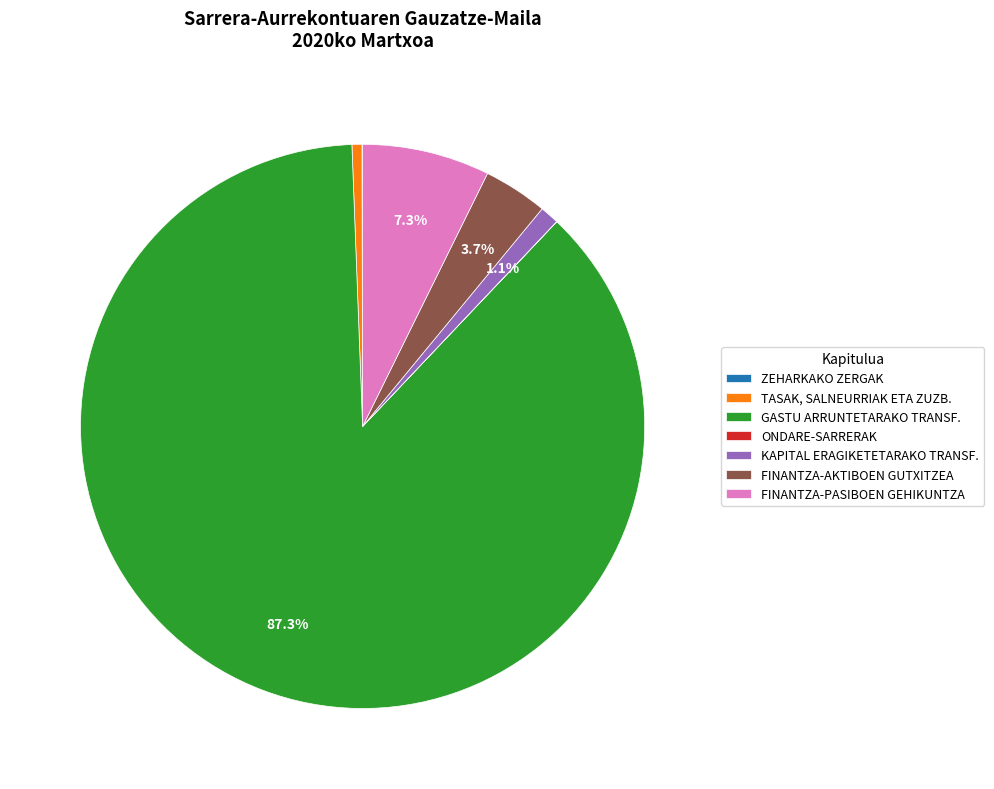

Which has a higher value, KAPITAL ERAGIKETETARAKO TRANSF. or FINANTZA-AKTIBOEN GUTXITZEA?

FINANTZA-AKTIBOEN GUTXITZEA